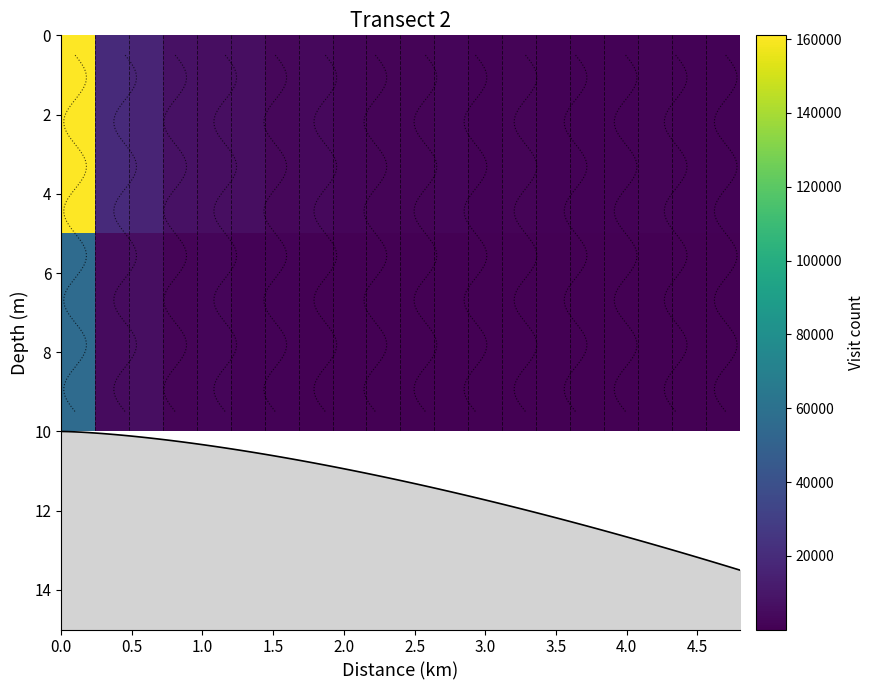

What is the maximum value shown in the chart?

161009